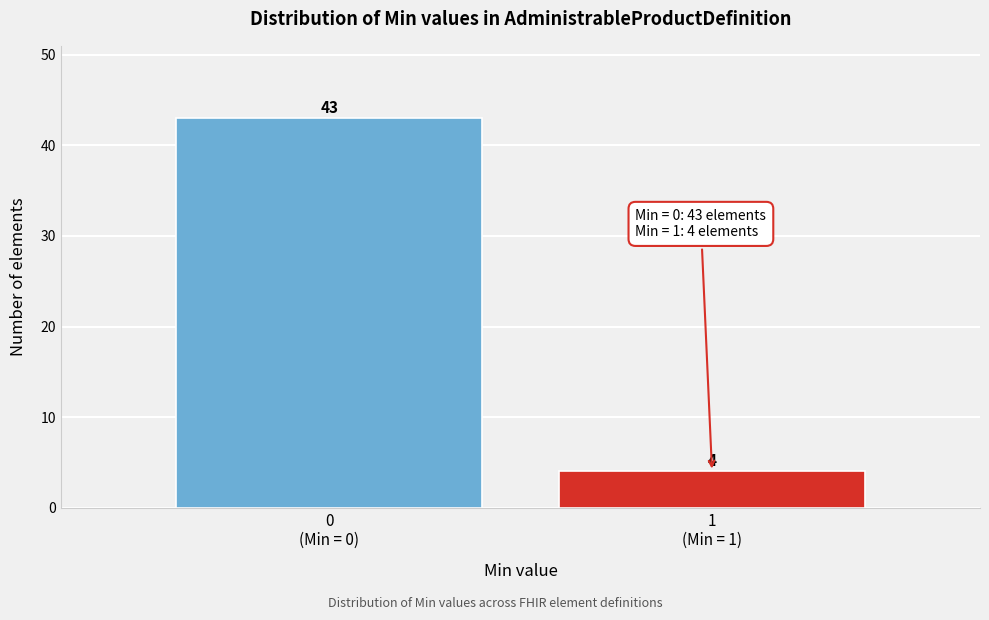

Reading left to right, extract all data points from this chart.

43	4